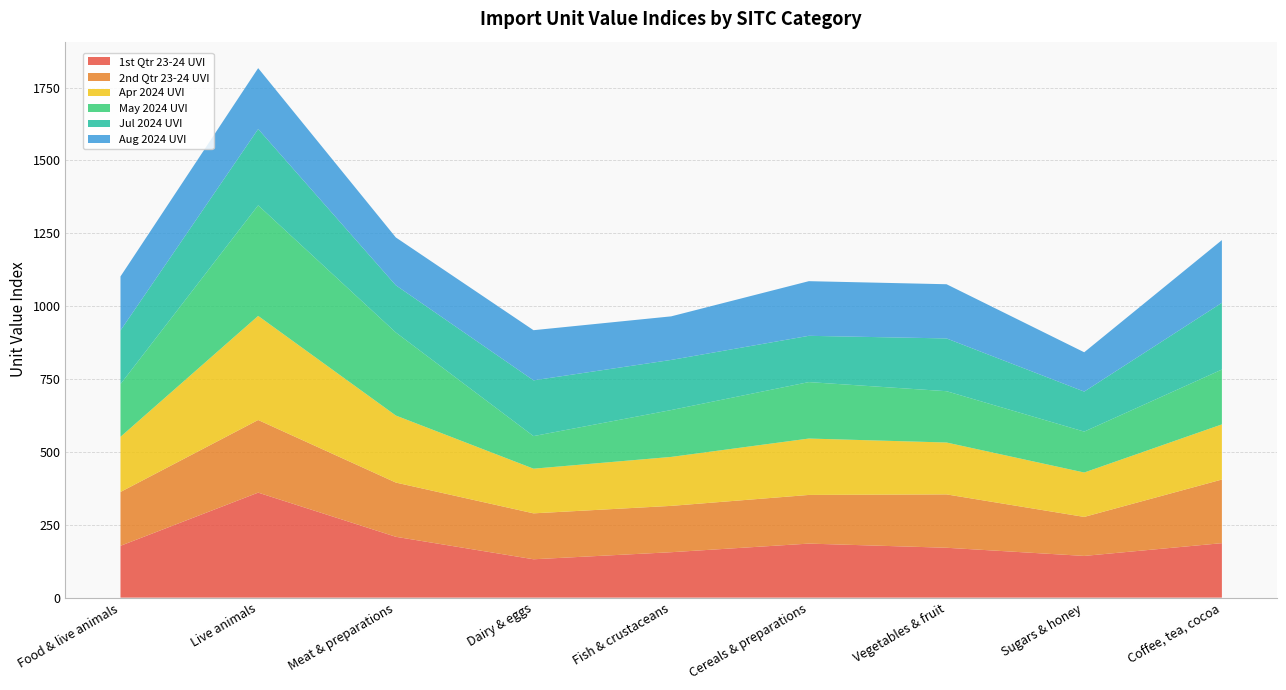

Reading left to right, what are all the values shown in this chart?

1st Qtr 23-24 UVI: Food & live animals=177.8	Live animals=360.3	Meat & preparations=208.8	Dairy & eggs=131.6	Fish & crustaceans=155.9	Cereals & preparations=185.4	Vegetables & fruit=171.1	Sugars & honey=143.1	Coffee, tea, cocoa=186.9
2nd Qtr 23-24 UVI: Food & live animals=184.7	Live animals=249.2	Meat & preparations=186.1	Dairy & eggs=157.6	Fish & crustaceans=159.0	Cereals & preparations=167.0	Vegetables & fruit=183.1	Sugars & honey=133.8	Coffee, tea, cocoa=218.3
Apr 2024 UVI: Food & live animals=189.2	Live animals=357.2	Meat & preparations=230.0	Dairy & eggs=153.3	Fish & crustaceans=168.0	Cereals & preparations=193.5	Vegetables & fruit=178.1	Sugars & honey=152.3	Coffee, tea, cocoa=189.3
May 2024 UVI: Food & live animals=180.8	Live animals=379.4	Meat & preparations=284.9	Dairy & eggs=111.8	Fish & crustaceans=160.8	Cereals & preparations=193.7	Vegetables & fruit=176.0	Sugars & honey=140.4	Coffee, tea, cocoa=188.1
Jul 2024 UVI: Food & live animals=184.2	Live animals=261.8	Meat & preparations=162.0	Dairy & eggs=191.3	Fish & crustaceans=172.0	Cereals & preparations=158.8	Vegetables & fruit=181.1	Sugars & honey=137.3	Coffee, tea, cocoa=229.1
Aug 2024 UVI: Food & live animals=185.3	Live animals=208.9	Meat & preparations=164.2	Dairy & eggs=172.1	Fish & crustaceans=149.5	Cereals & preparations=187.5	Vegetables & fruit=186.0	Sugars & honey=134.9	Coffee, tea, cocoa=215.1